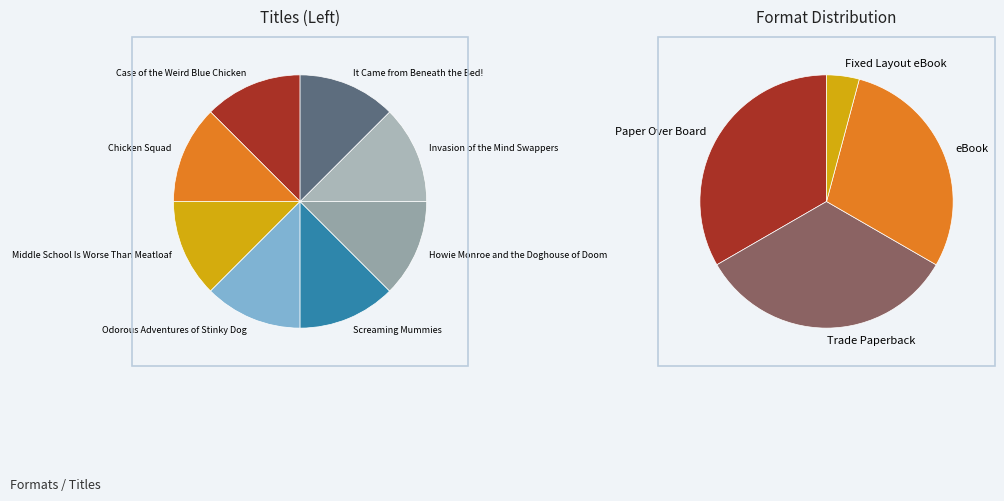

To the nearest percent, what portion does Fixed Layout eBook represent?

4%